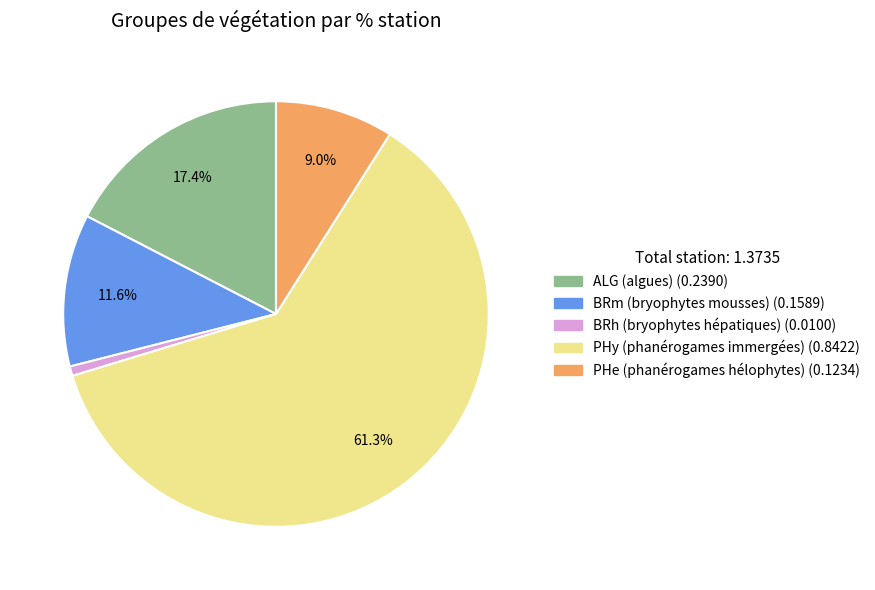

What portion of the pie excludes ALG?

82.6%